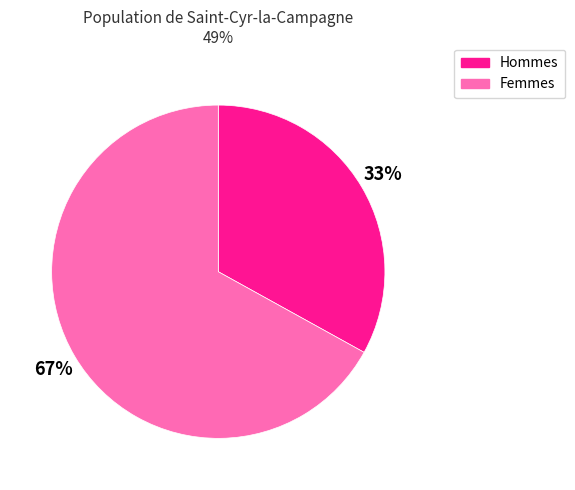

Which category has the smallest portion of the pie?

Hommes